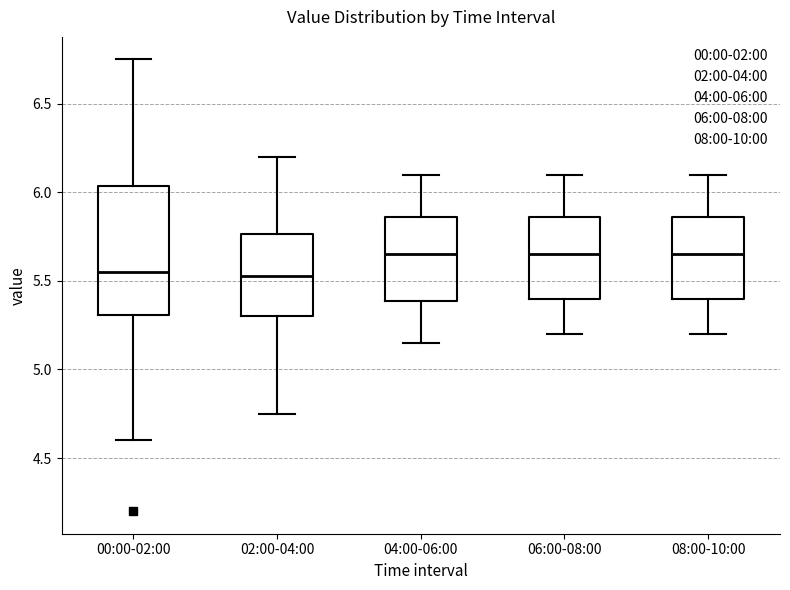

Reading left to right, transcribe this box plot: for each box, give where its median line is, the range the box spans, and where its two whiskers end, as read against the y-axis. The values are not printed on the chart, so give them approximately, as read against the axis.

00:00-02:00: median 5.55, box 5.30 to 6.05, whiskers 4.60 to 6.75
02:00-04:00: median 5.55, box 5.30 to 5.75, whiskers 4.75 to 6.20
04:00-06:00: median 5.65, box 5.40 to 5.85, whiskers 5.15 to 6.10
06:00-08:00: median 5.65, box 5.40 to 5.85, whiskers 5.20 to 6.10
08:00-10:00: median 5.65, box 5.40 to 5.85, whiskers 5.20 to 6.10